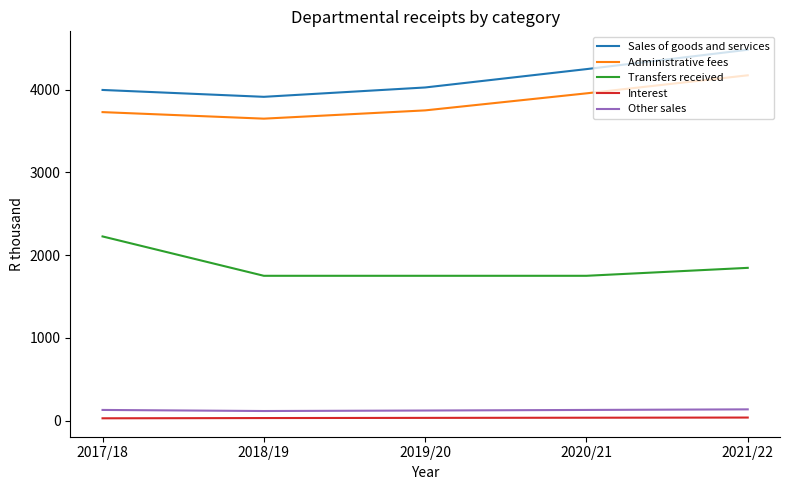

At which label is Transfers received closest to 1988?

2021/22